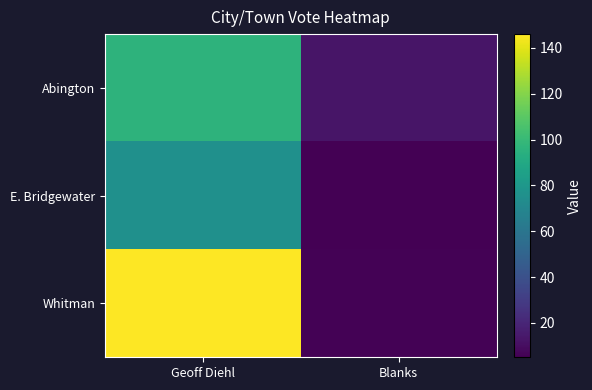

Which series has the widest spread of values?

Whitman